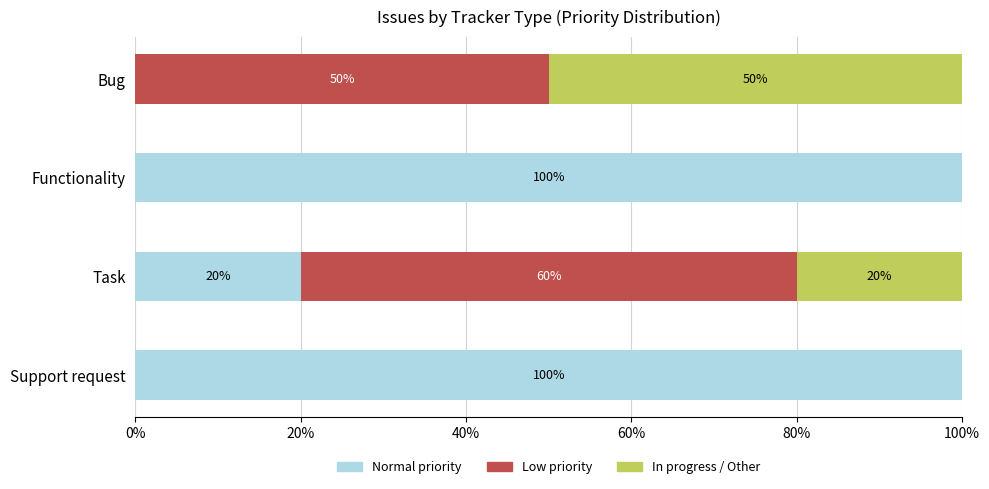

How many categories are shown in the chart?

4